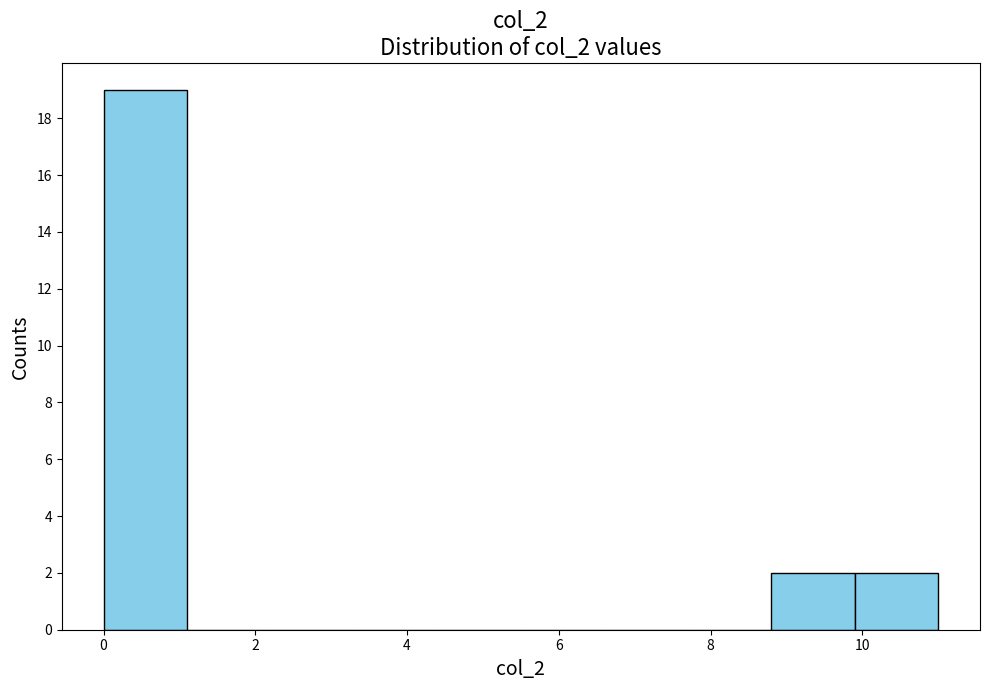

Reading left to right, list every bar in this chart as the range it spans on the x-axis followed by its height. Neither the bar edges nor the heights are printed on the chart, so give them approximately, as read against the axes.

0.0 to 1.1: 19
1.1 to 2.2: 0
2.2 to 3.3: 0
3.3 to 4.4: 0
4.4 to 5.5: 0
5.5 to 6.6: 0
6.6 to 7.7: 0
7.7 to 8.8: 0
8.8 to 9.9: 2
9.9 to 11.0: 2